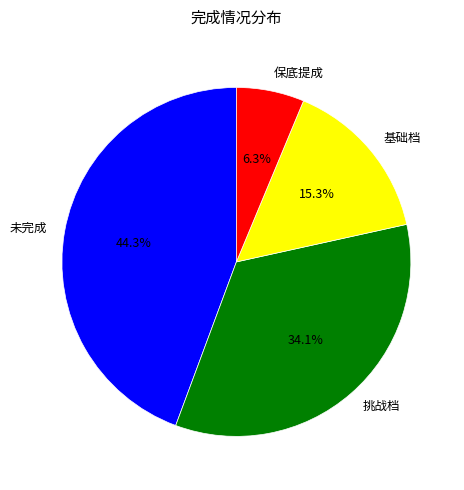

Which category has the smallest portion of the pie?

保底提成